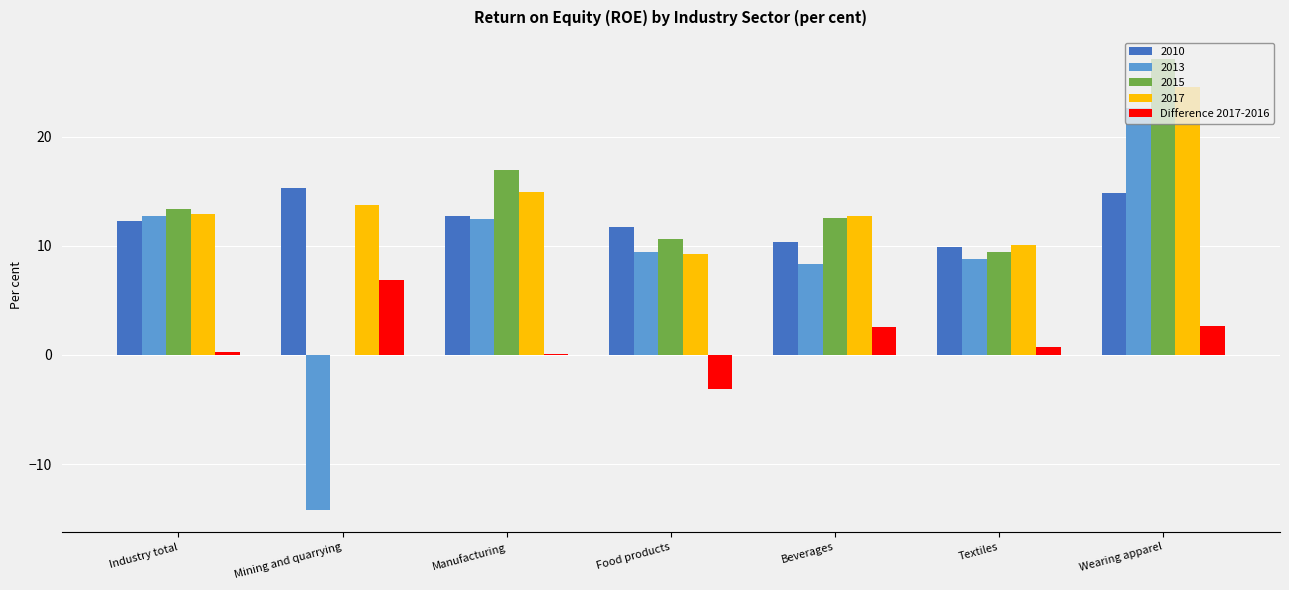

What is the total value across all series at Beverages?

46.4